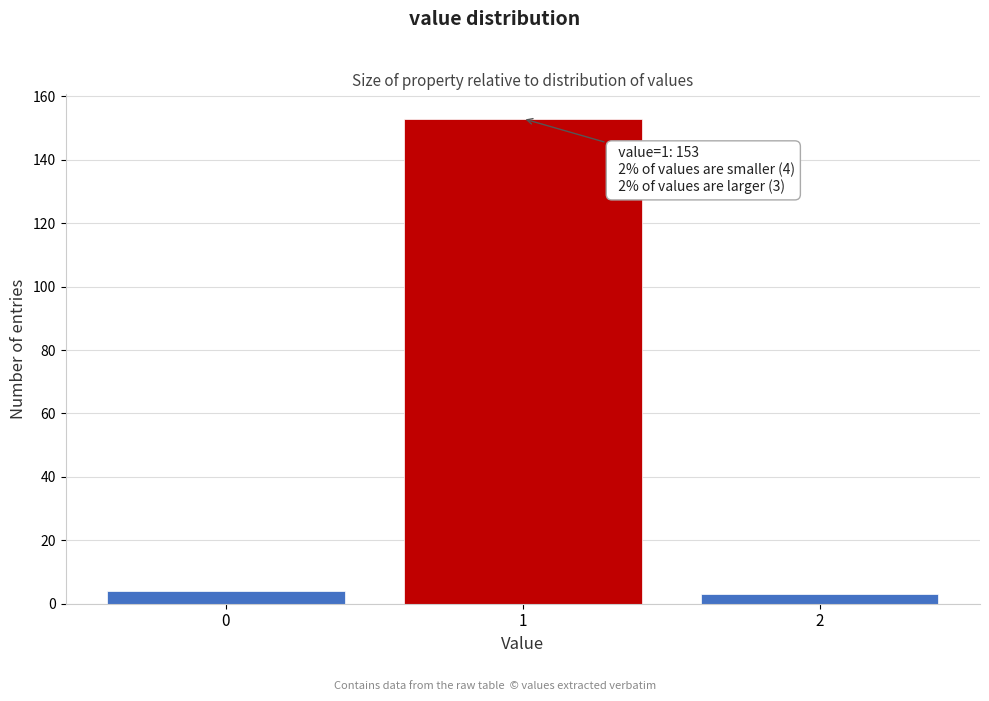

Over which range of the x-axis is the bar tallest?

0.5 to 1.5